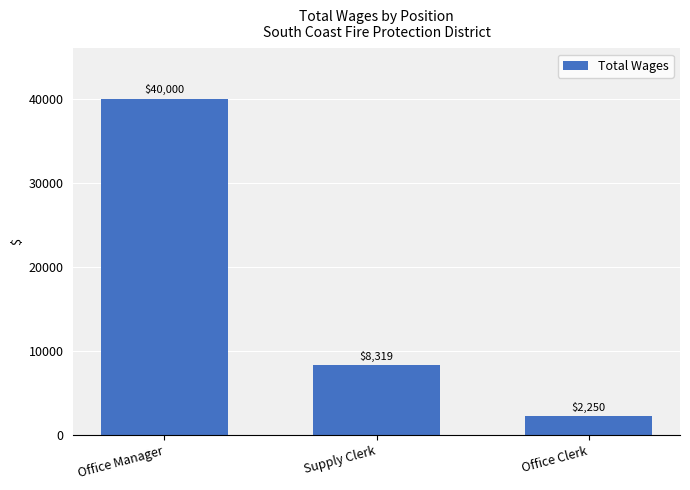

True or false: the data shows 2250 at Office Clerk.

True